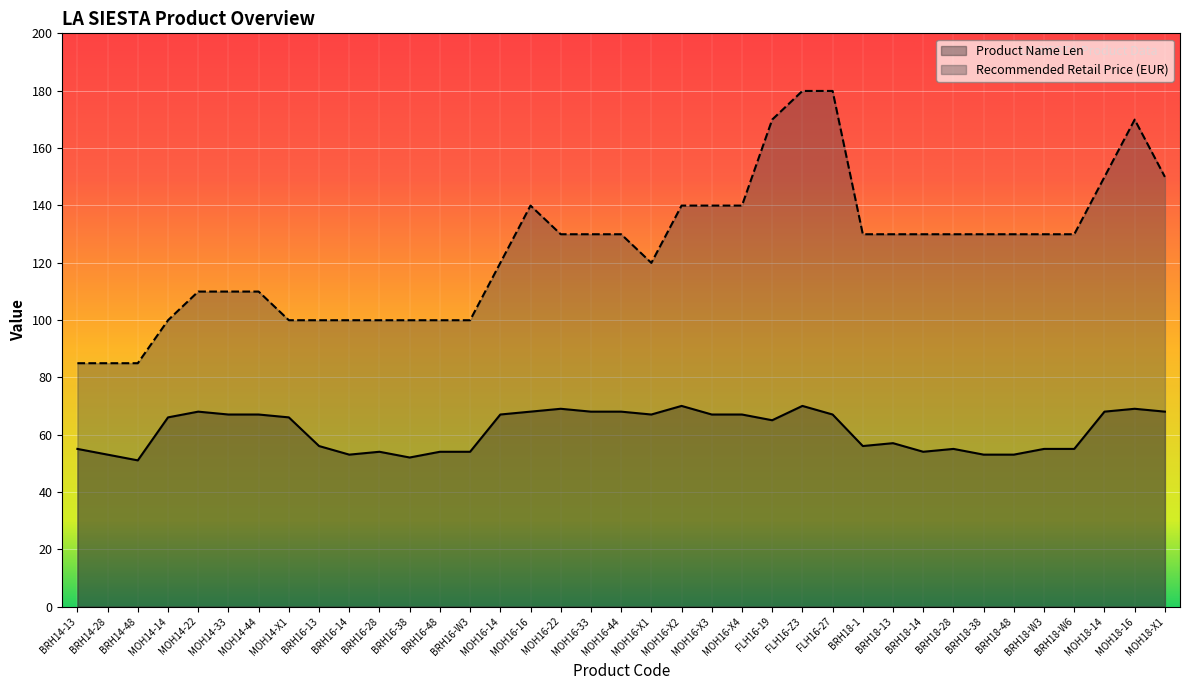

Which label corresponds to the smallest value in the chart?

BRH14-48